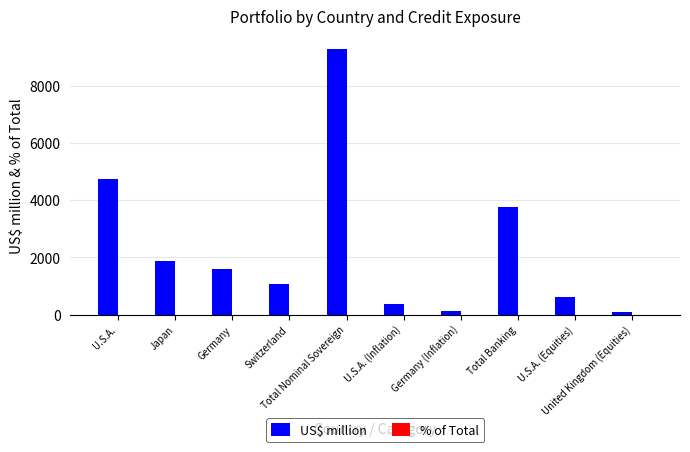

What is the sum of the US$ million values at Total Nominal Sovereign and Germany (Inflation)?

9405.0